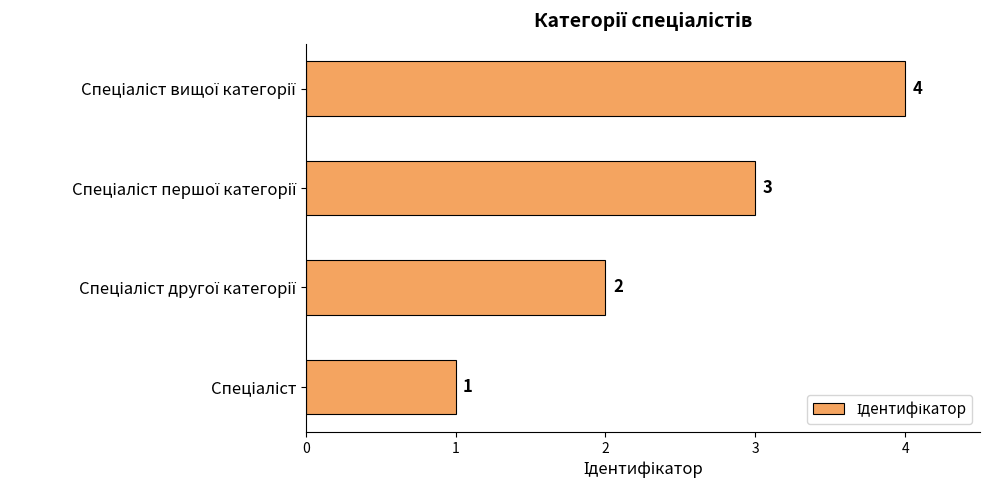

Count the values in the range 2 to 4.

3